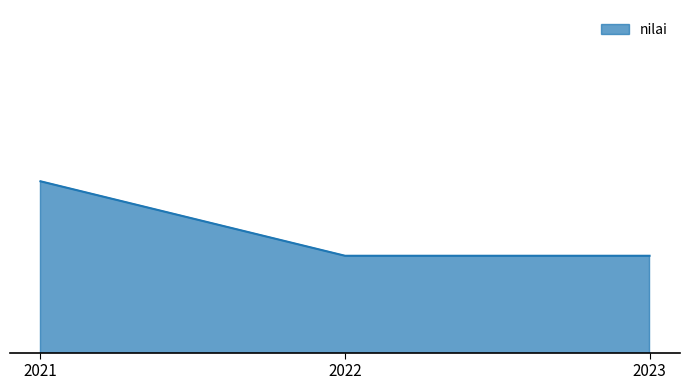

Is it true that the value at 2021 is 100.0?

True